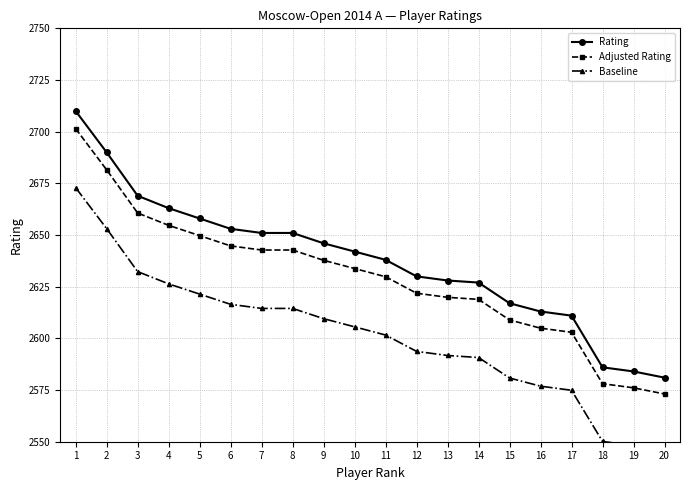

List the series in order of their peak value, highest first.

Rating, Adjusted Rating, Baseline